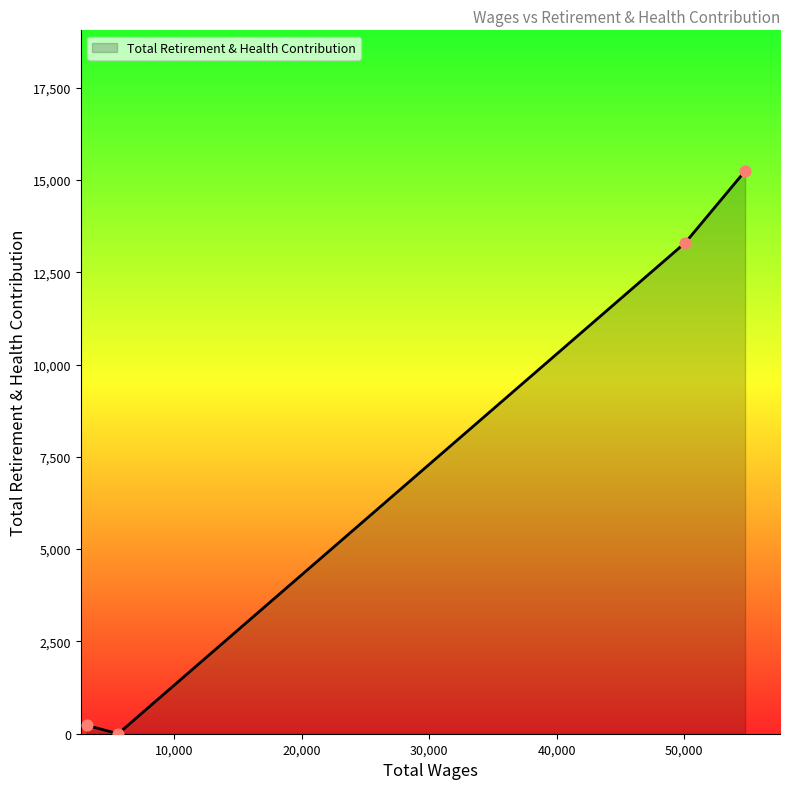

True or false: there are more than 2 points higher than both neighbors.

False